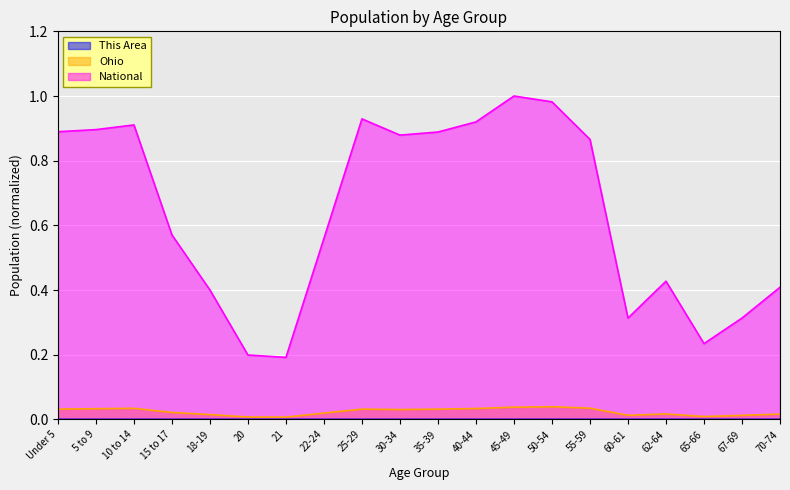

Reading left to right, transcribe all the data shown in this chart.

This Area: 0.0	0.0	0.0	0.0	0.0	0.0	0.0	0.0	0.0	0.0	0.0	0.0	0.0	0.0	0.0	0.0	0.0	0.0	0.0	0.0
Ohio: 0.0	0.0	0.0	0.0	0.0	0.0	0.0	0.0	0.0	0.0	0.0	0.0	0.0	0.0	0.0	0.0	0.0	0.0	0.0	0.0
National: 0.9	0.9	0.9	0.6	0.4	0.2	0.2	0.6	0.9	0.9	0.9	0.9	1.0	1.0	0.9	0.3	0.4	0.2	0.3	0.4